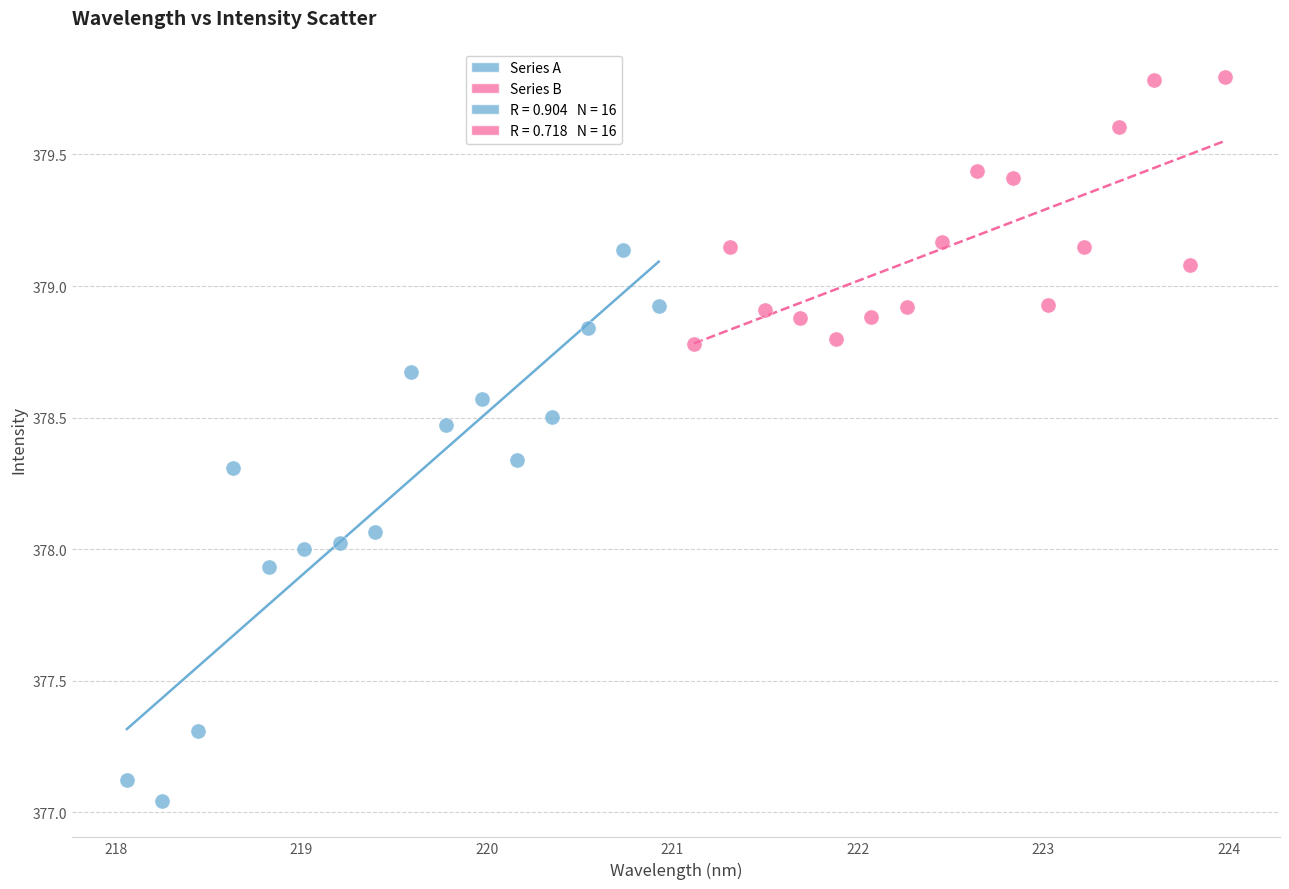

Which series contains the lowest Y value?

Series A